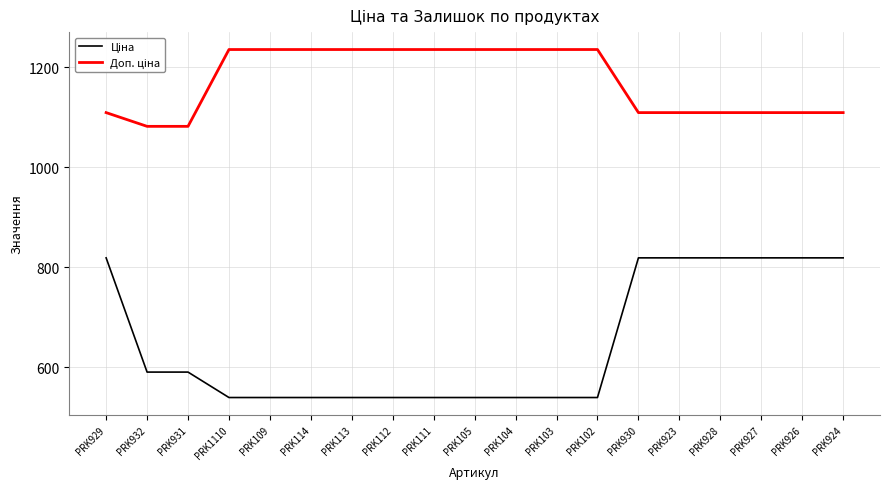

What is the minimum value shown in the chart?

539.0